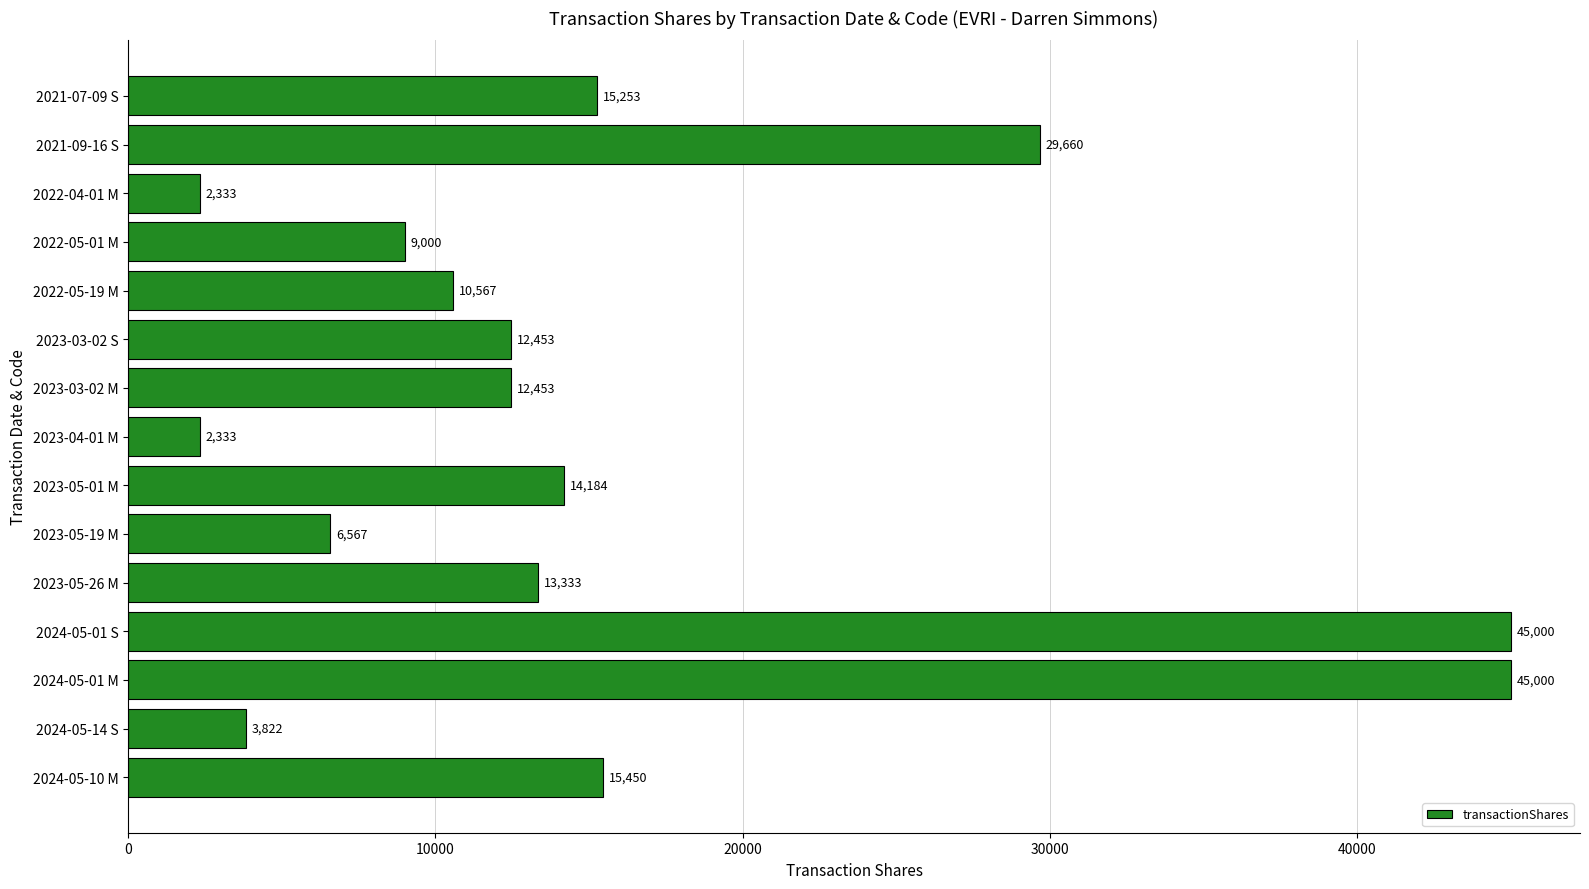

What is the difference between the second highest and minimum values?

42667